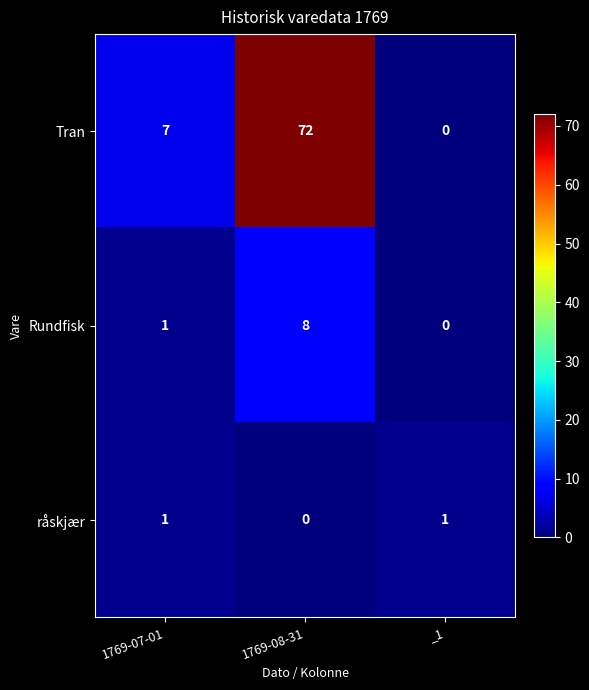

What is the average value of the Tran series?

26